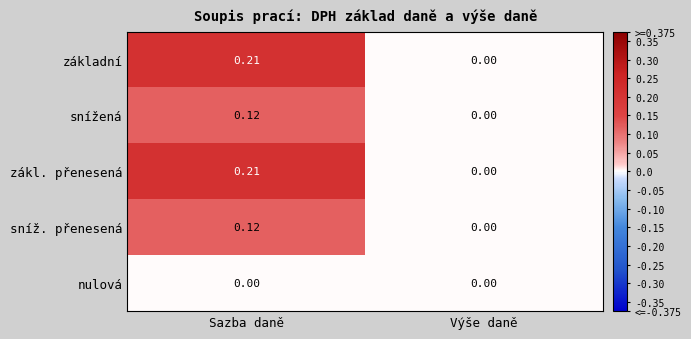

At which category is the sum across all series the highest?

Sazba daně